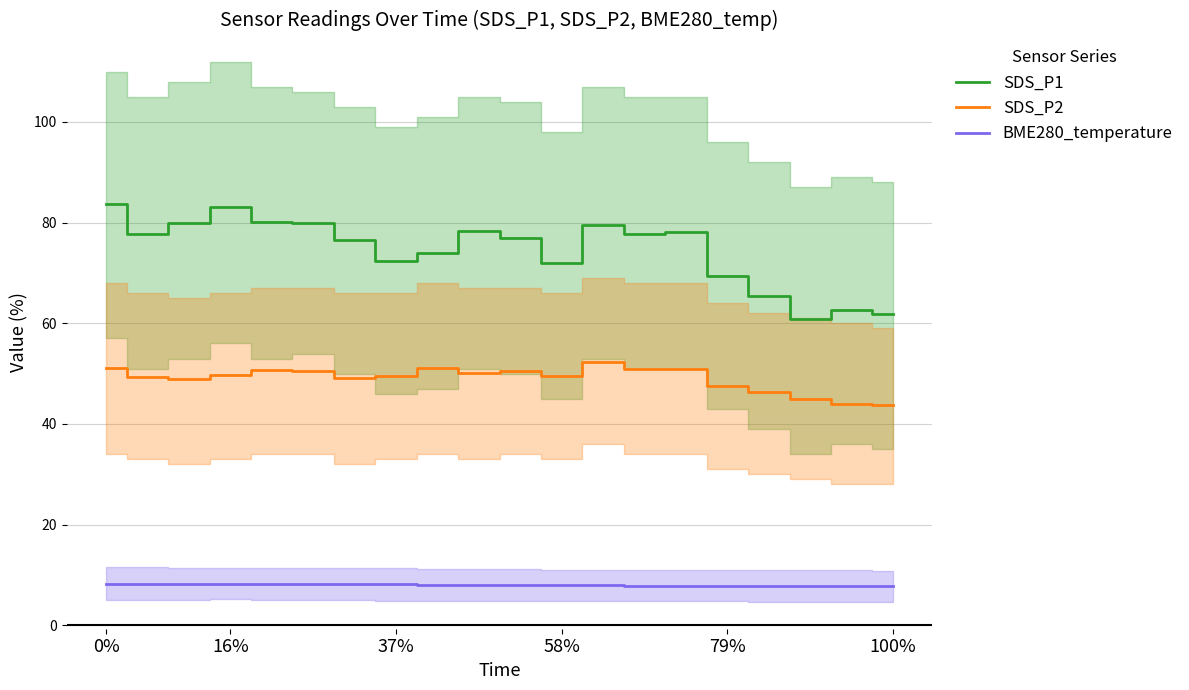

How many distinct data groups are displayed?

3